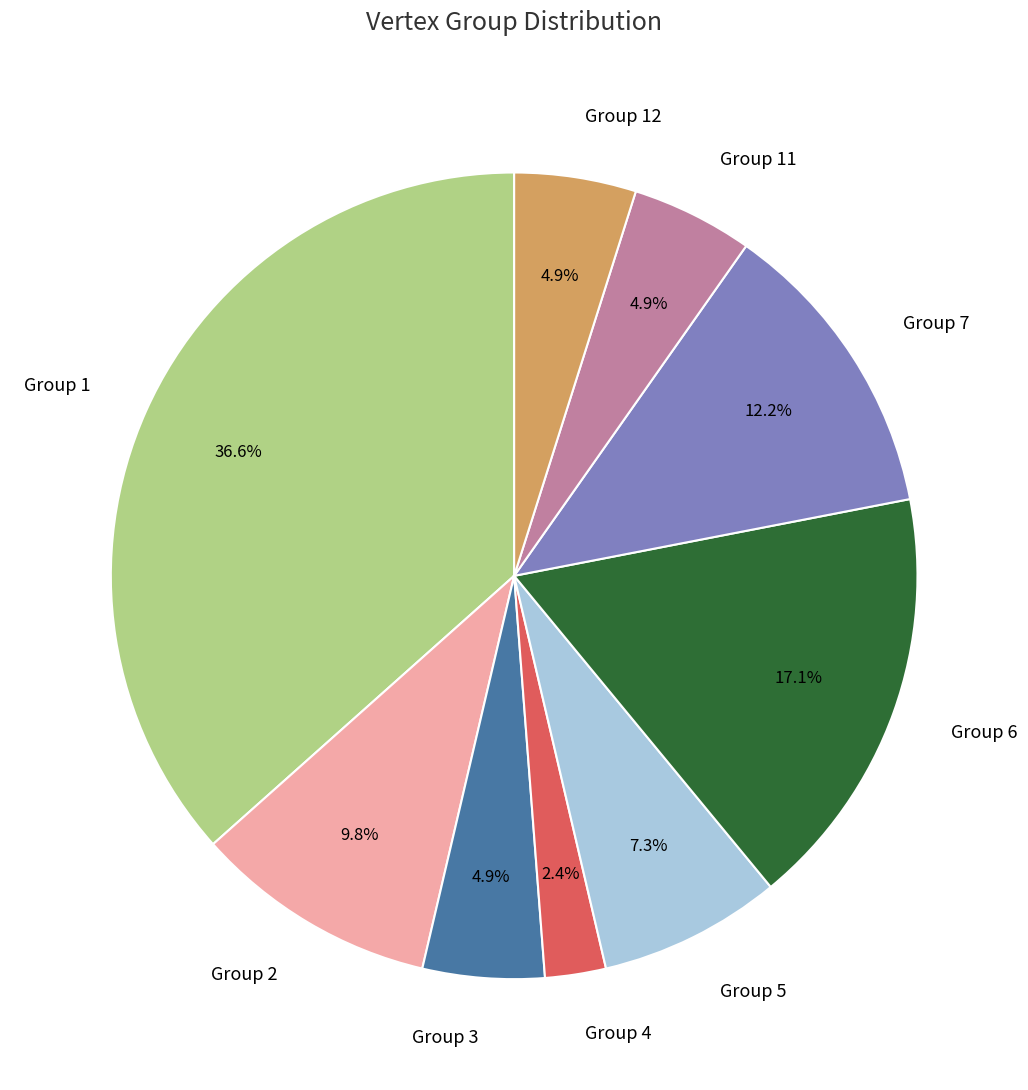

Does Group 7 represent more than half of the total?

No